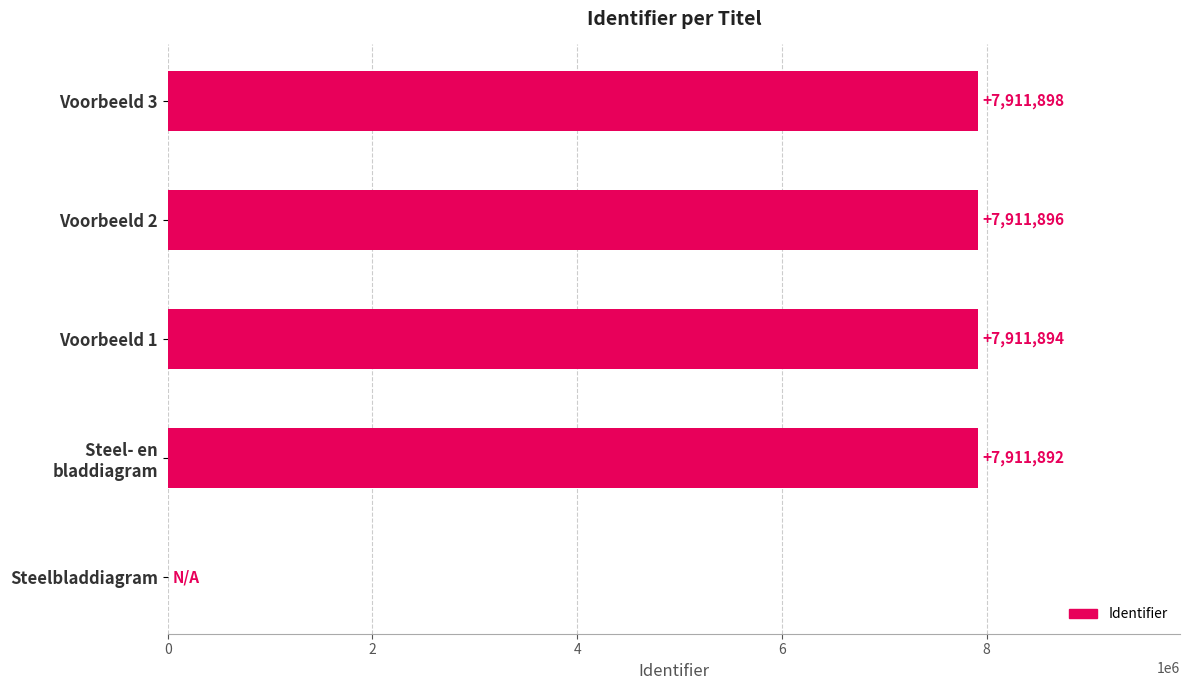

What is the average value?

6329516